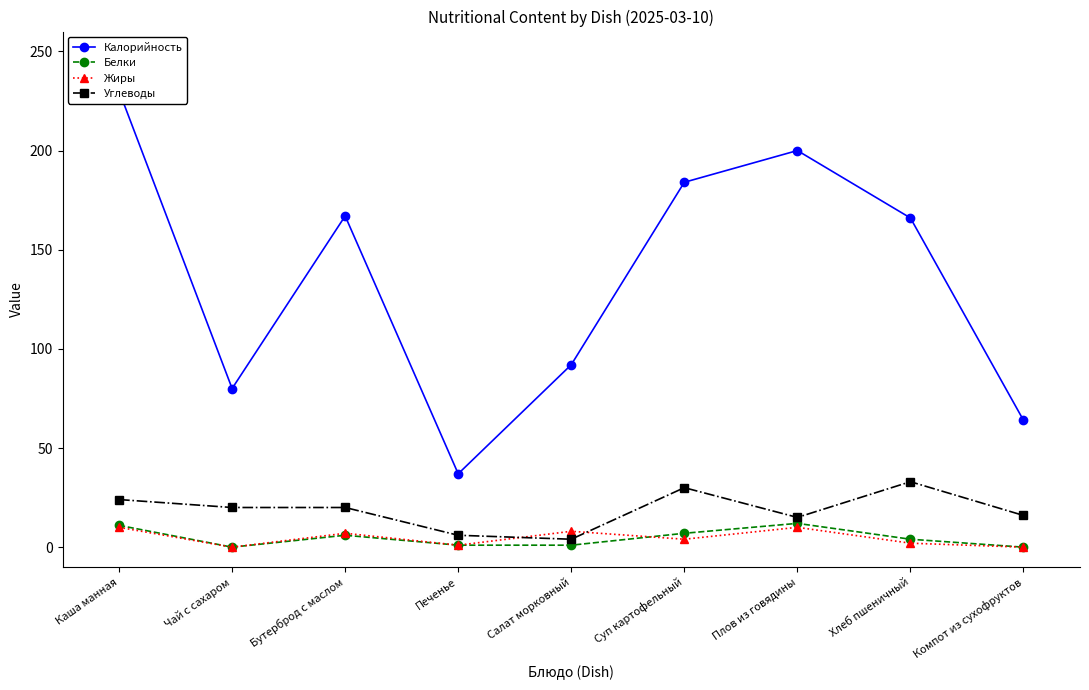

True or false: Калорийность has more than 1 points higher than both neighbors.

True